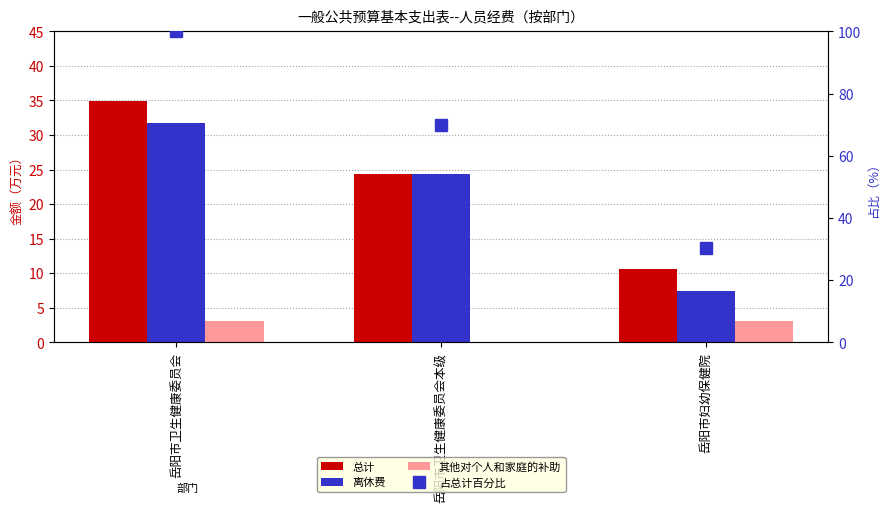

Reading left to right, what are all the values shown in this chart?

总计: 34.9	24.3	10.6
离休费: 31.8	24.3	7.4
其他对个人和家庭的补助: 3.1	0.0	3.1
占总计百分比: 100.0	69.7	30.3